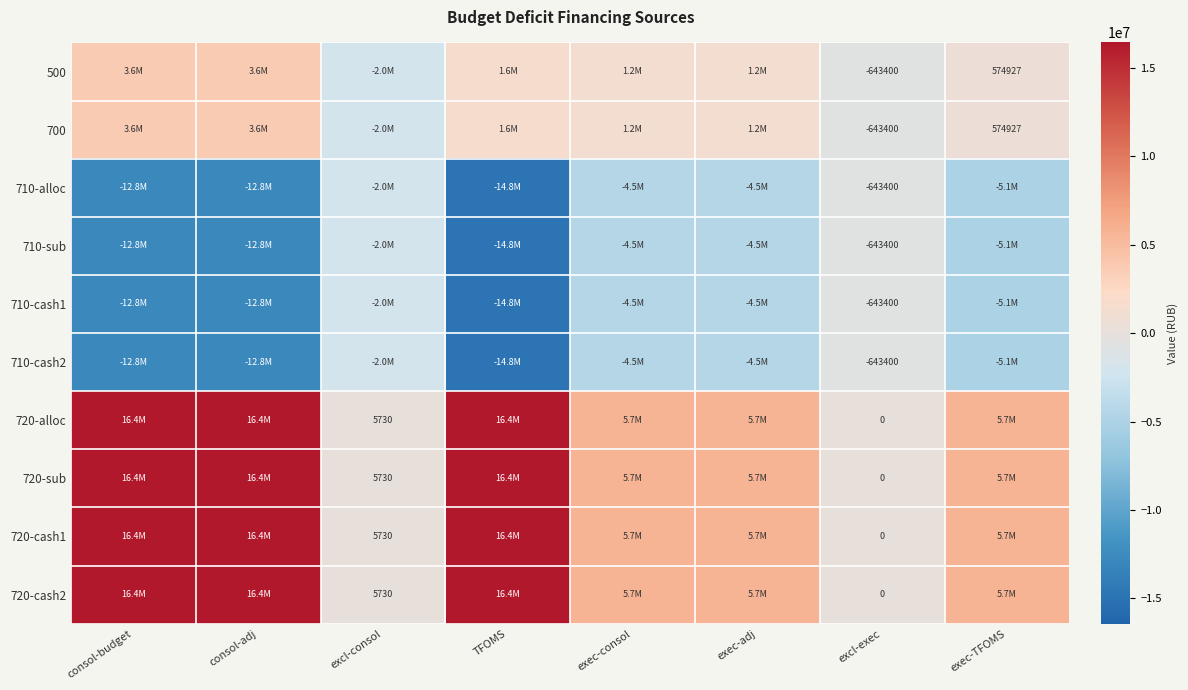

How many values in the 710-cash1 series are below -4479941?

6